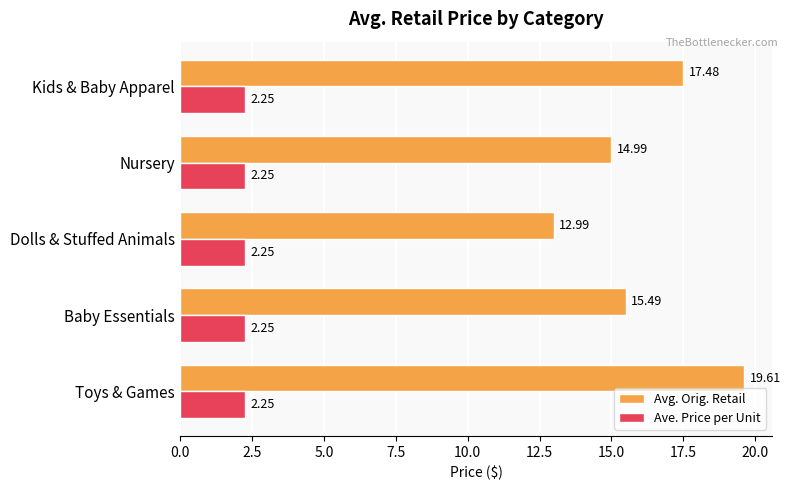

How many values in the Avg. Orig. Retail series are below 15?

2